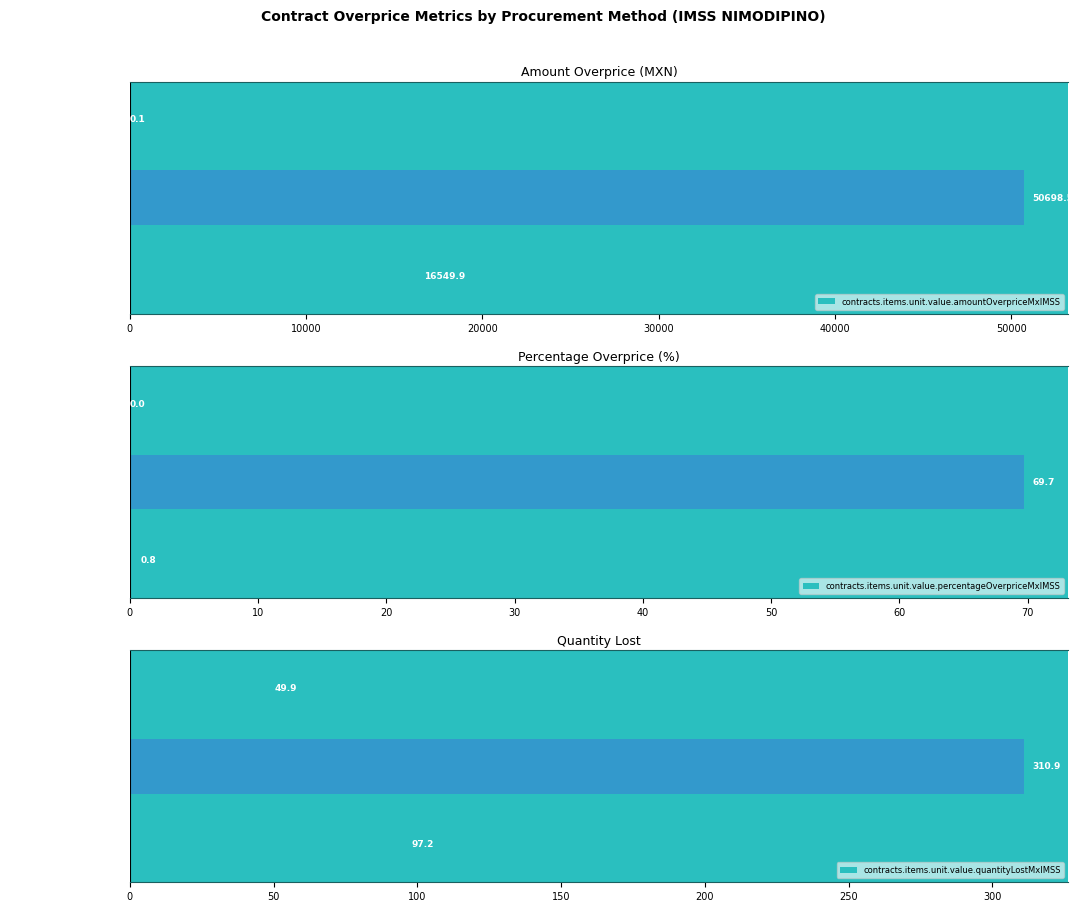

How many data points in contracts.items.unit.value.quantityLostMxIMSS are less than 97?

1